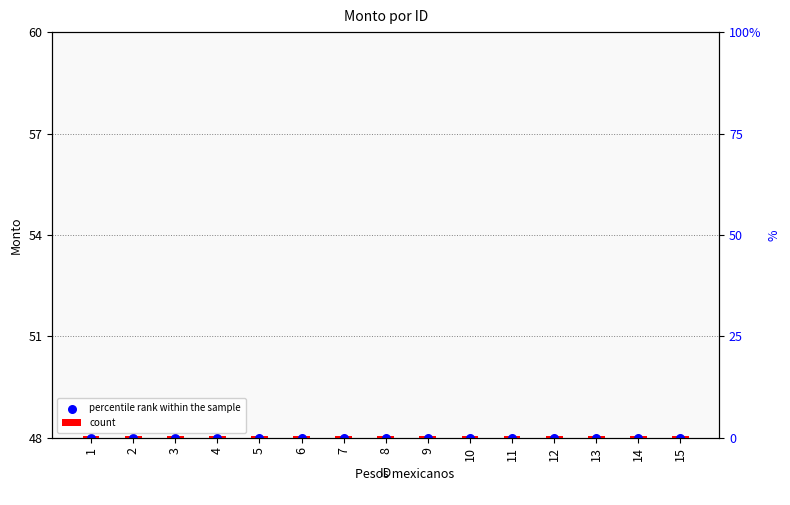

At how many categories does at least one series exceed 39?

15